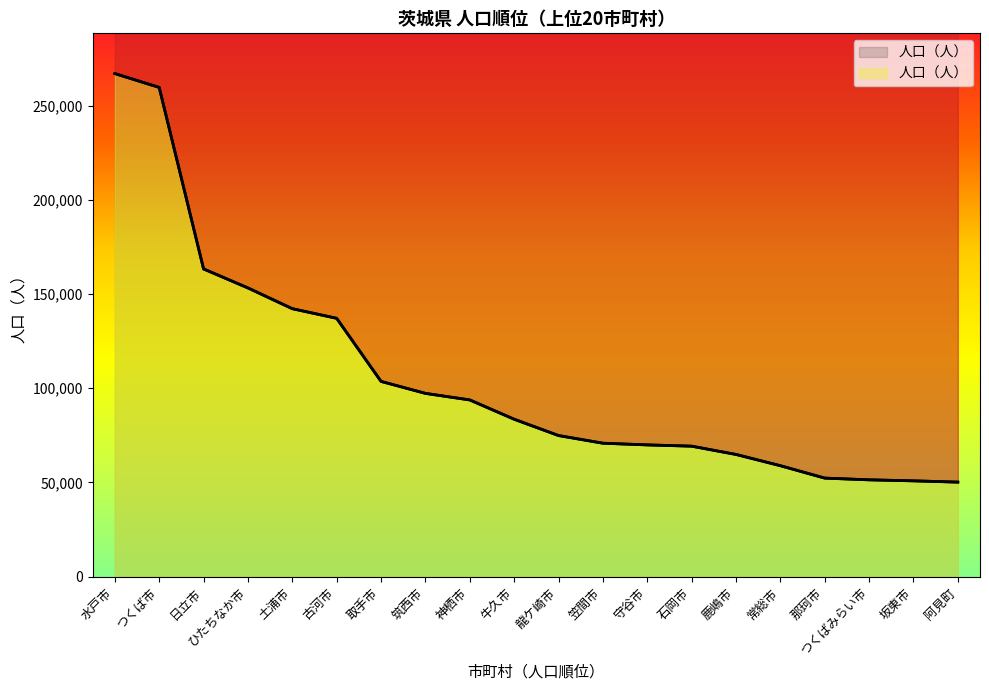

What is the label of the 13th point from the left?

守谷市